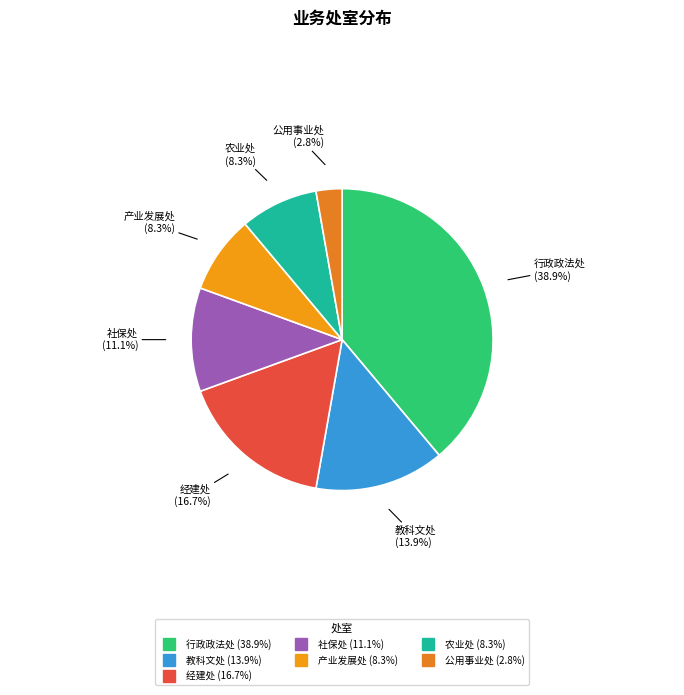

To the nearest percent, what percentage of the pie is 行政政法处?

39%